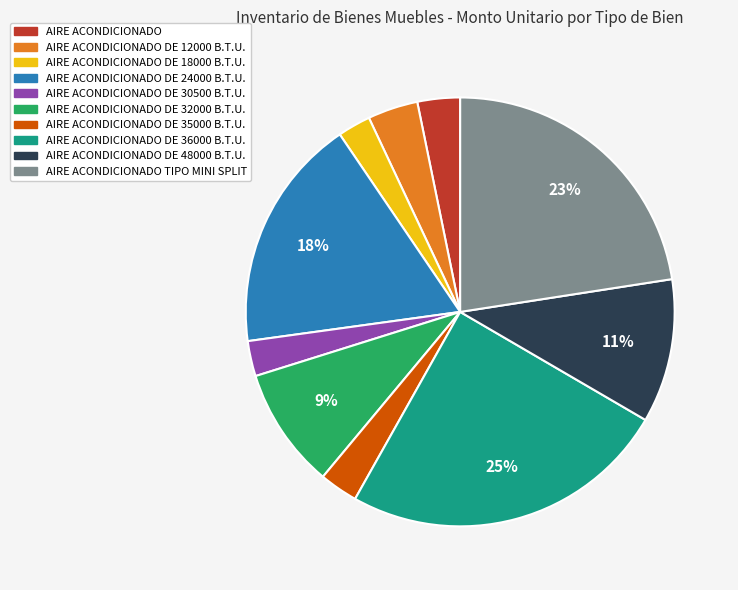

To the nearest percent, what is the average slice percentage?

10%